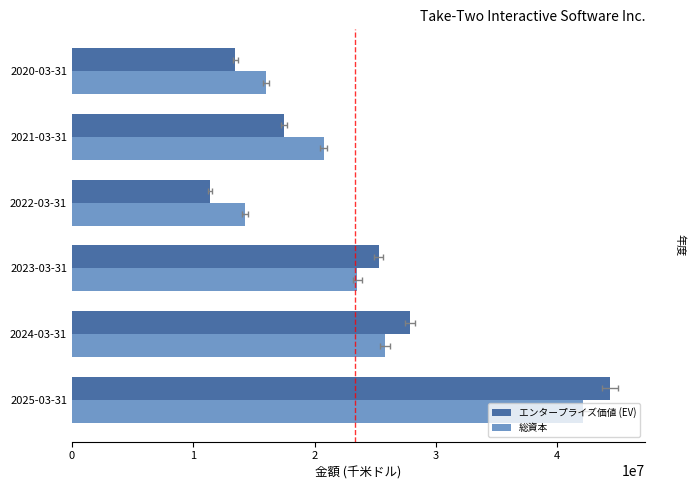

What is the sum of all エンタープライズ価値 (EV) values?

139754208